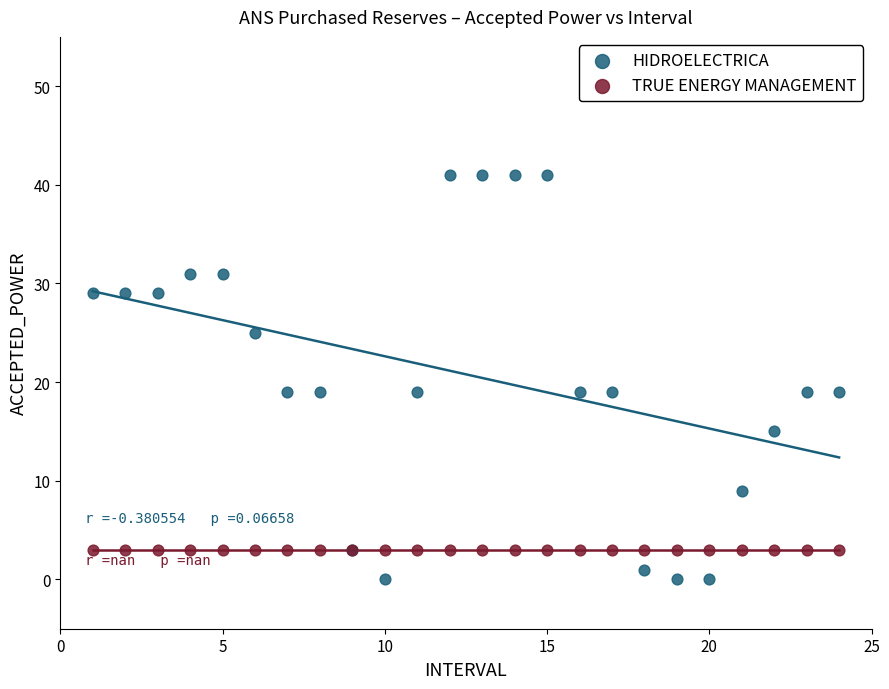

Which series reaches the maximum Y coordinate?

HIDROELECTRICA